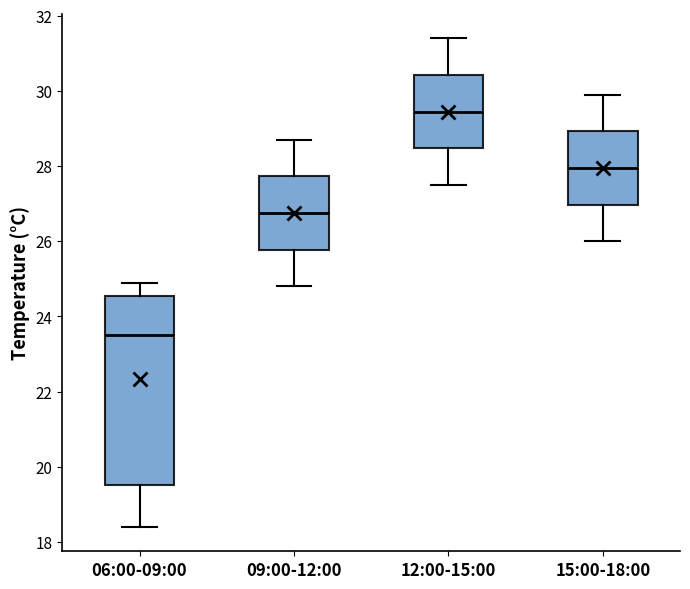

Which box has the highest median line?

12:00-15:00